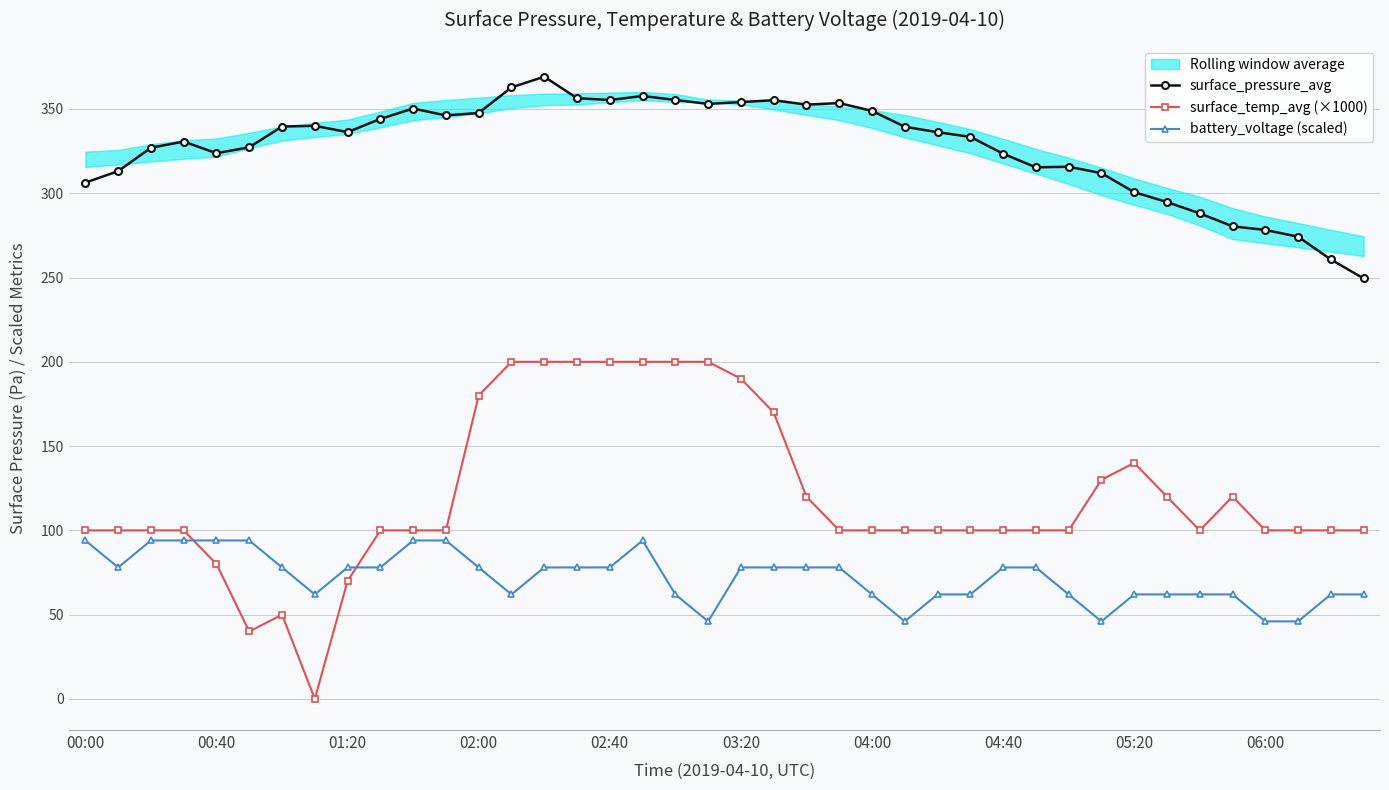

Which series has the largest total across all categories?

surface_pressure_avg